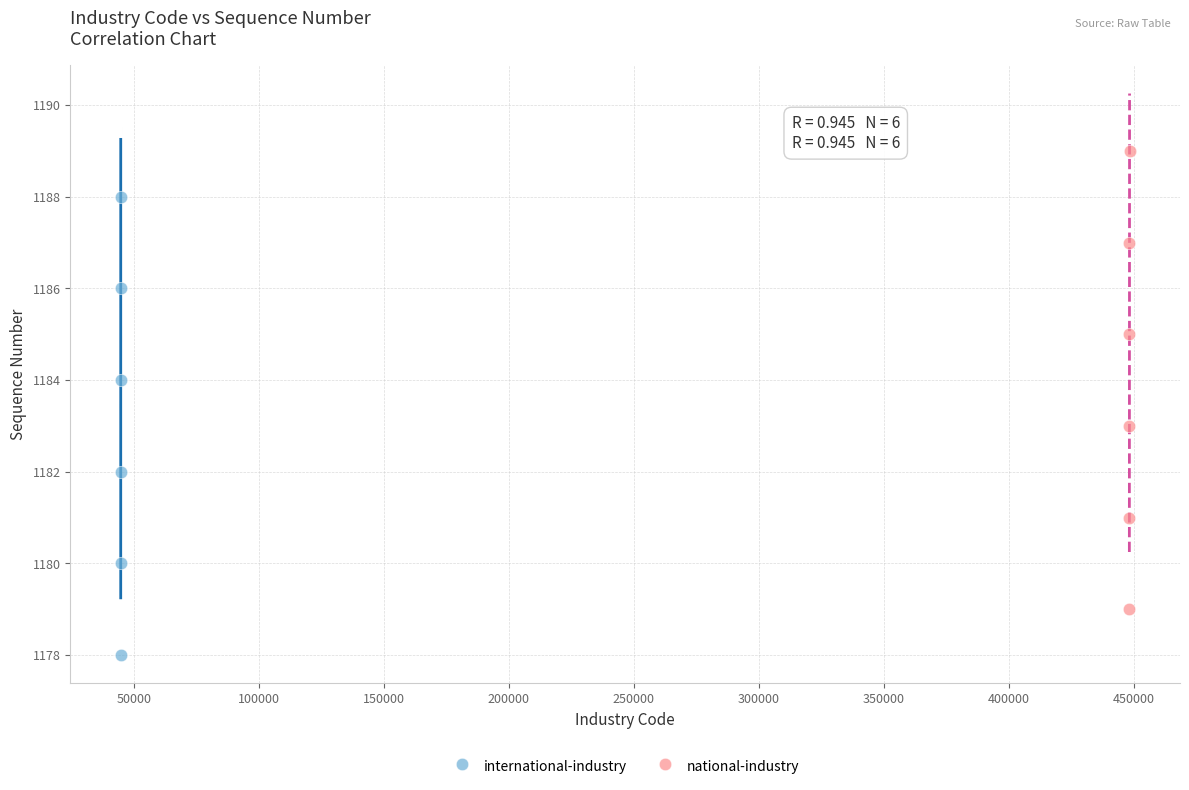

Which series contains the lowest Y value?

international-industry